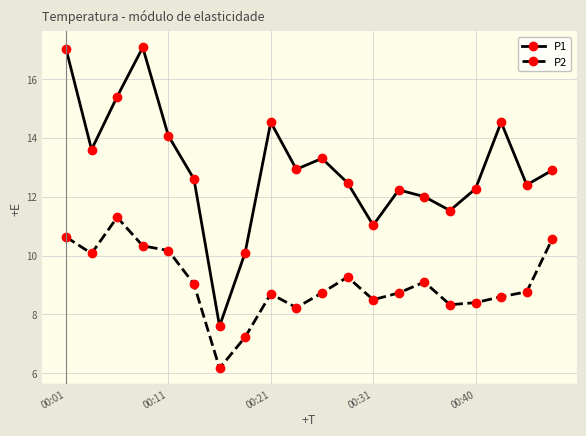

Which series has the widest spread of values?

P1